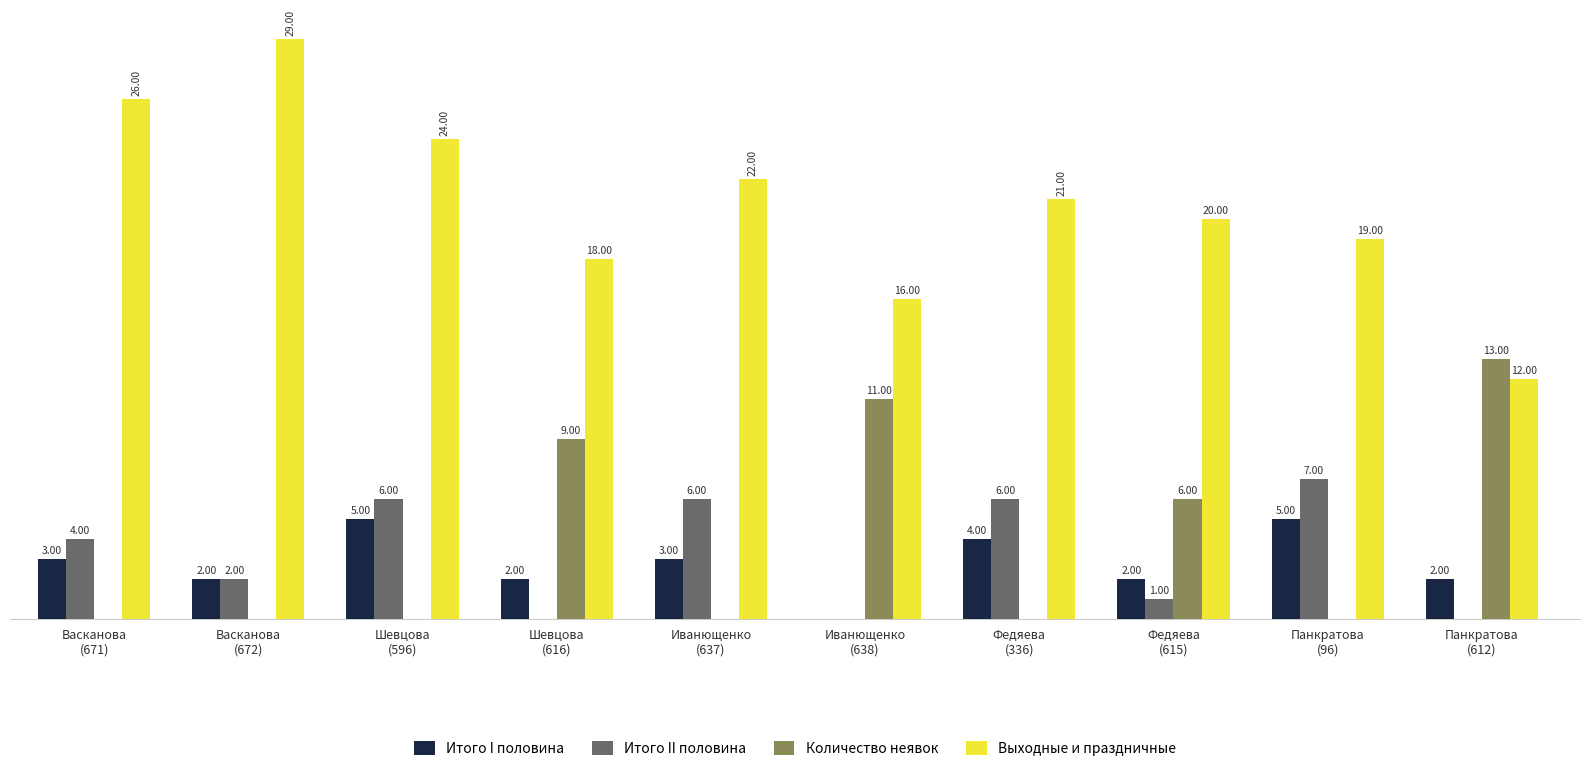

Which series has the largest total across all categories?

Выходные и праздничные